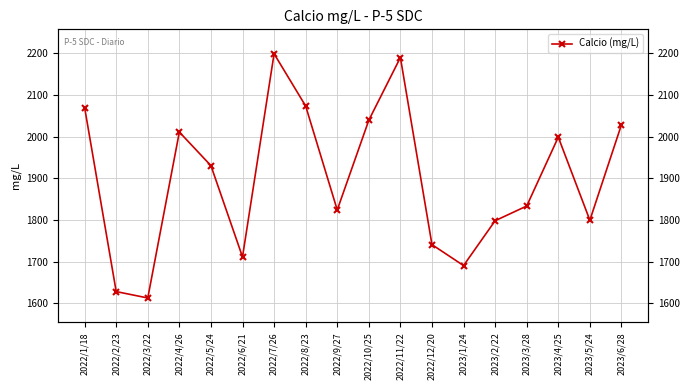

What is the label of the 7th point from the left?

2022/7/26